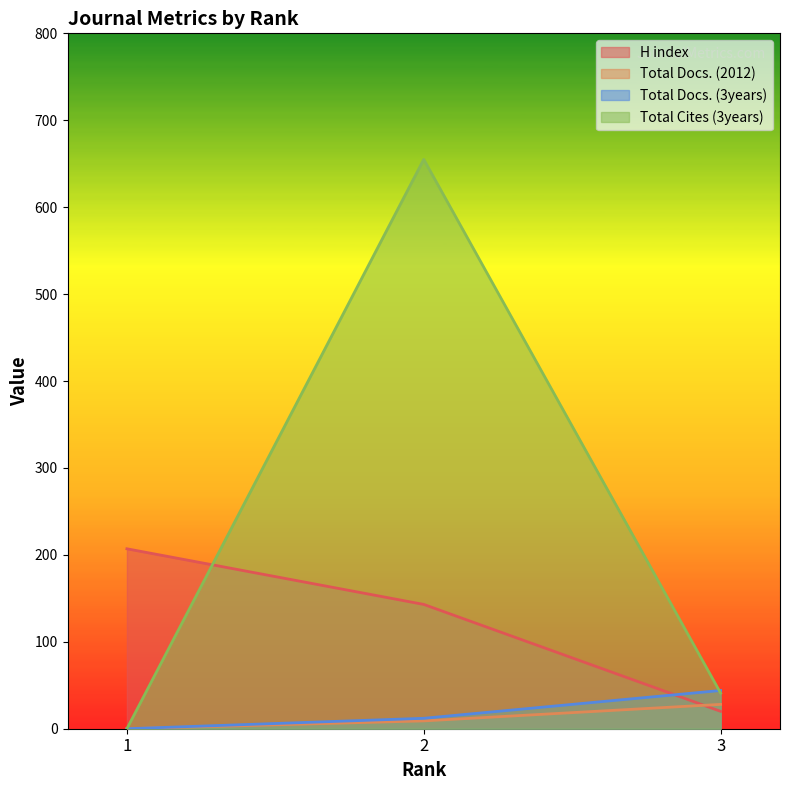

Rank the series at 1 from highest to lowest value.

H index, Total Docs. (2012), Total Docs. (3years), Total Cites (3years)